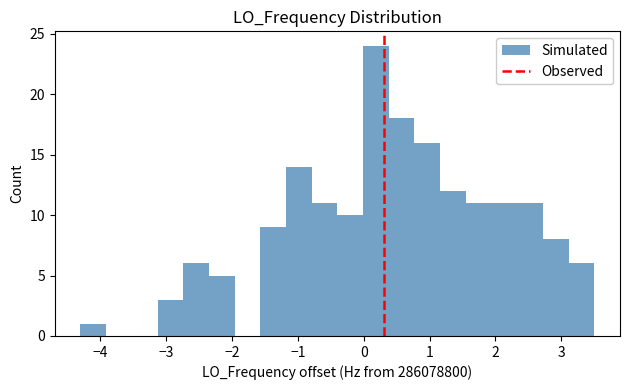

Around what value on the x-axis is the tallest bar? Give the approximate position of its centre, as read against the axis.

0.2